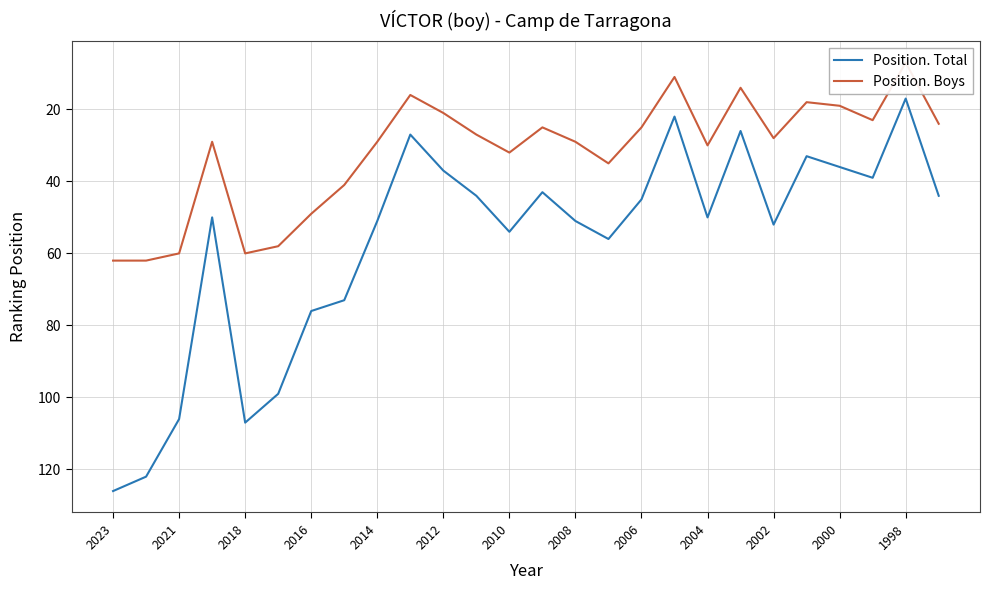

Reading left to right, transcribe all the data shown in this chart.

Position. Total: 126	122	106	50	107	99	76	73	51	27	37	44	54	43	51	56	45	22	50	26	52	33	36	39	17	44
Position. Boys: 62	62	60	29	60	58	49	41	29	16	21	27	32	25	29	35	25	11	30	14	28	18	19	23	7	24